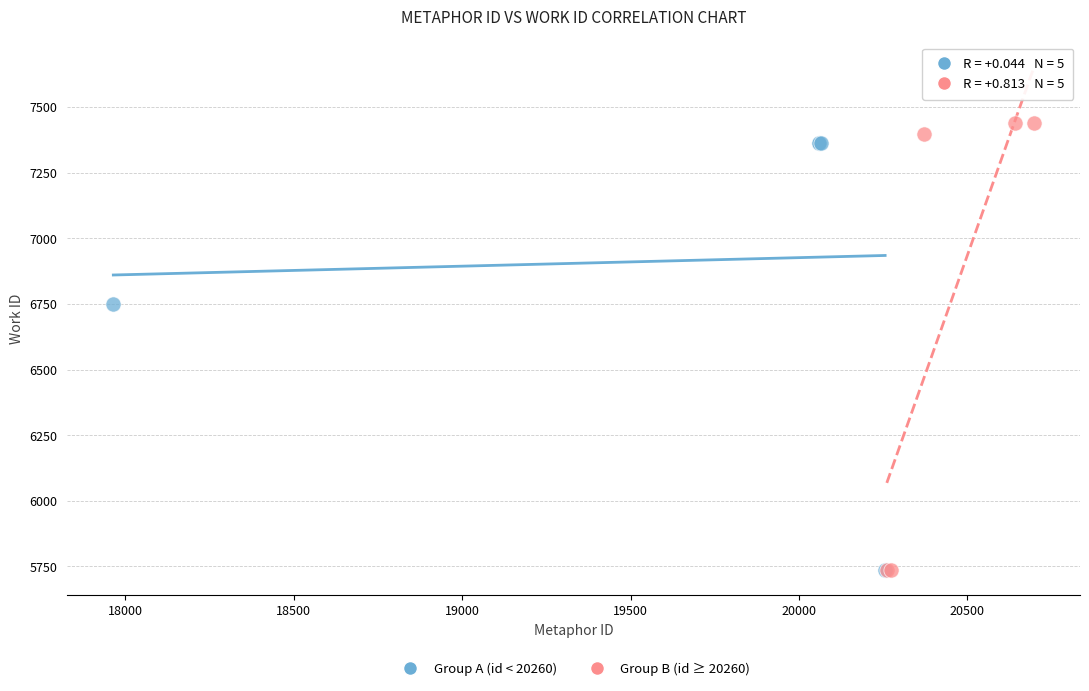

Which series contains the highest Y value?

Group B (id ≥ 20260)